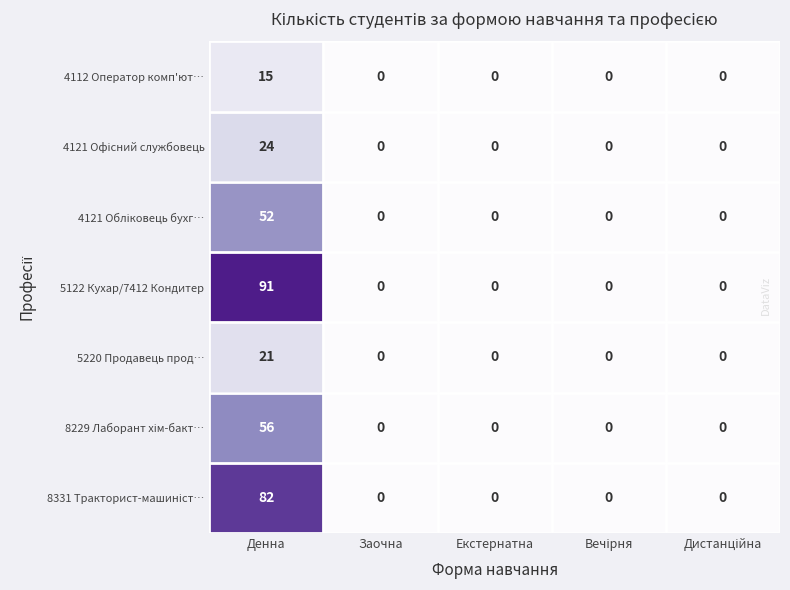

What is the sum of all 5122 Кухар/7412 Кондитер values?

91